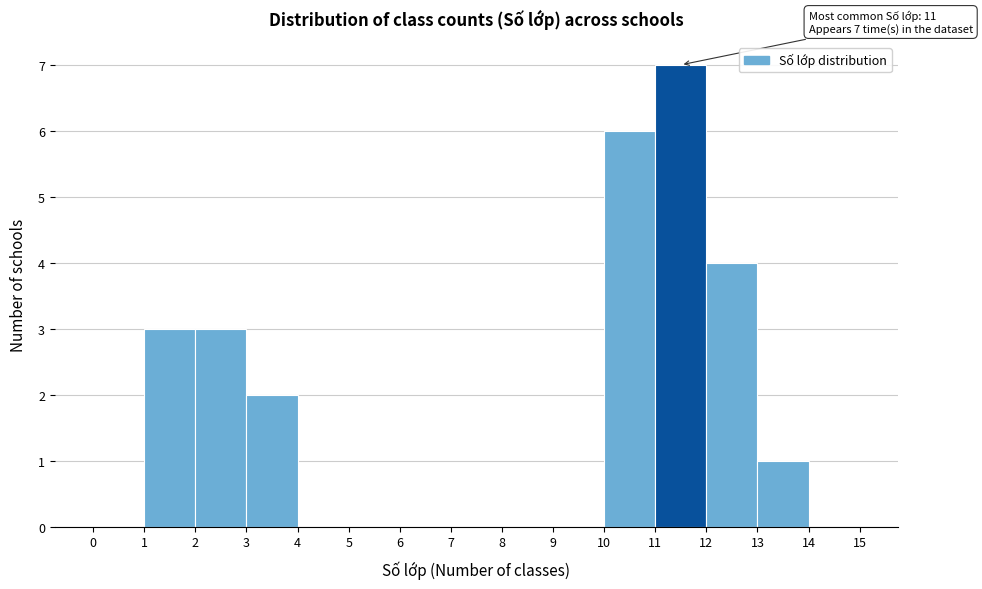

Which range on the x-axis has the tallest bar?

11 to 12